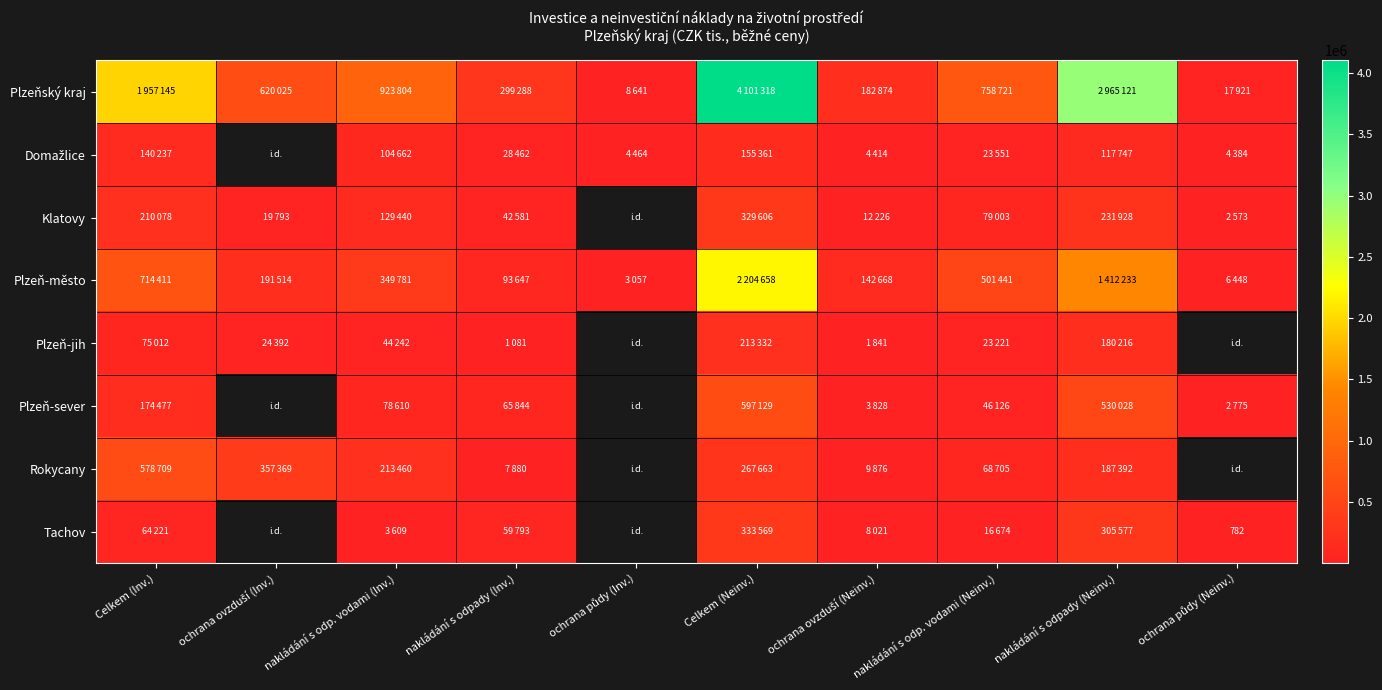

What is the lowest value of the Domažlice series?

4384.0